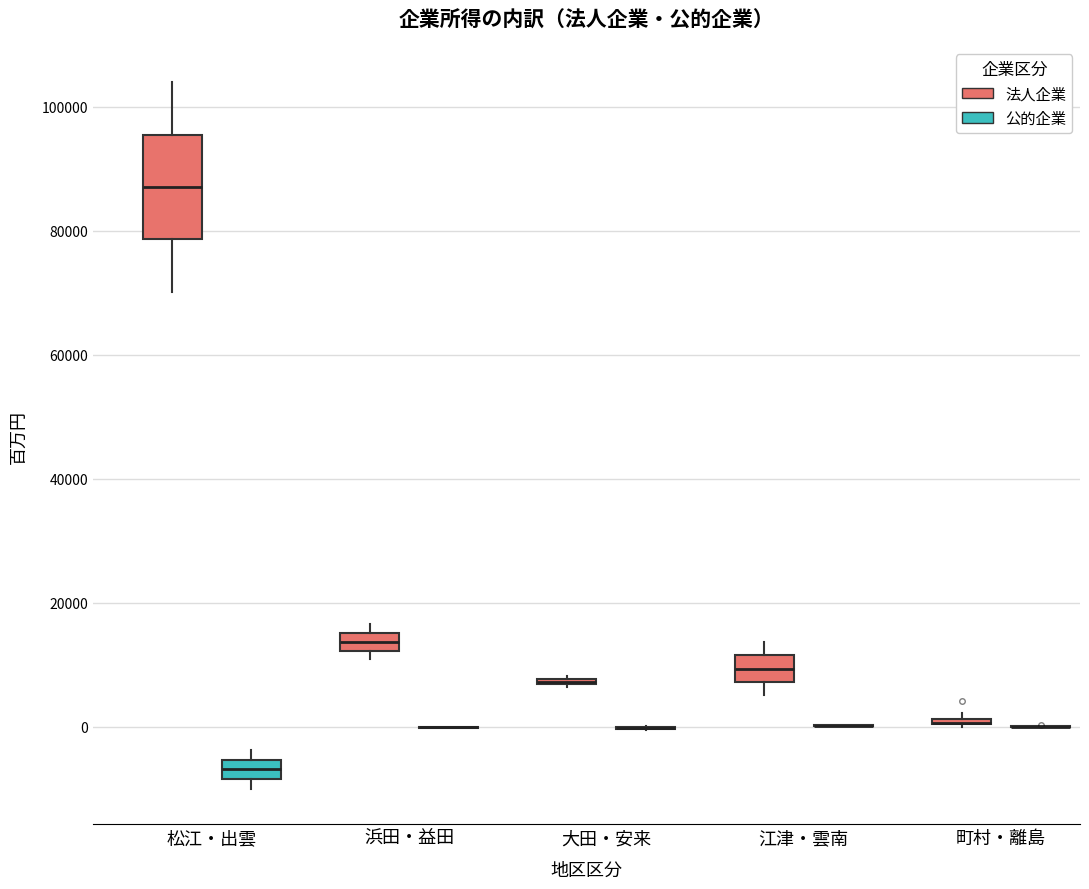

Where is the lower edge of the box for 松江・出雲 (法人企業) on the y-axis? The values are not printed on the chart, so give them approximately, as read against the axis.

78000